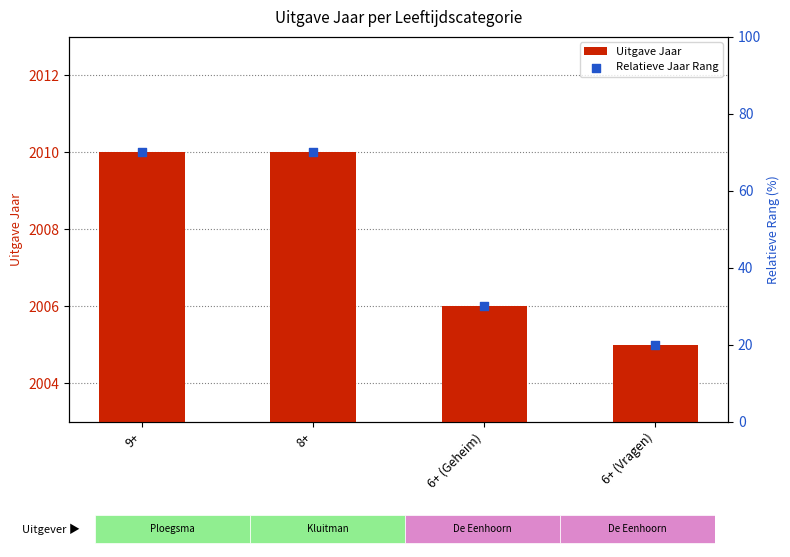

Which series has the largest Y range (max minus min)?

Relatieve Jaar Rang